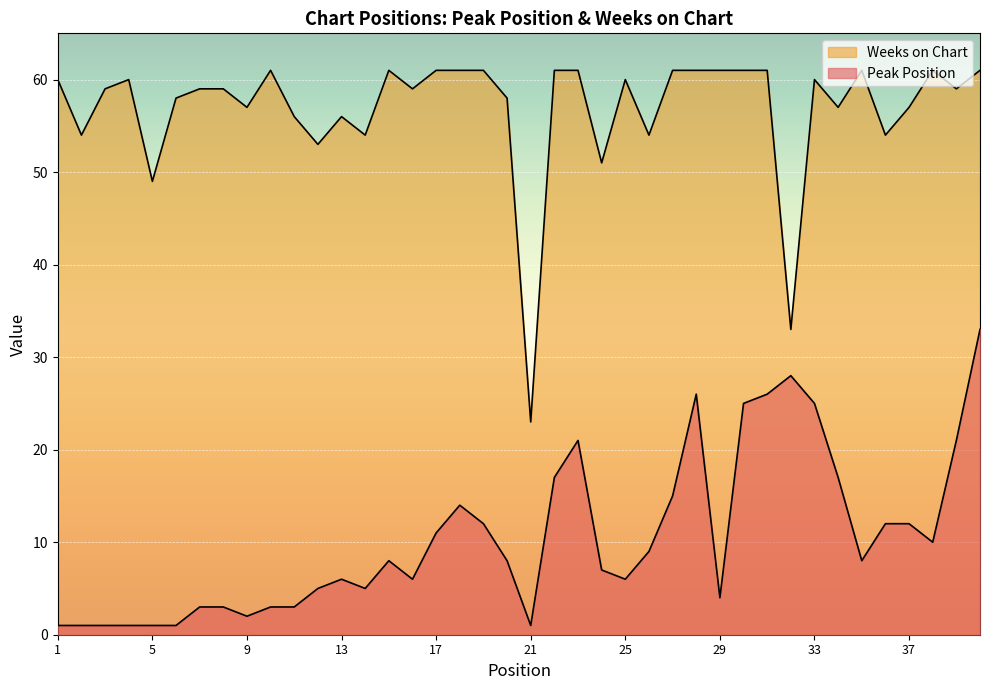

At which label does Weeks on Chart first exceed 59?

1